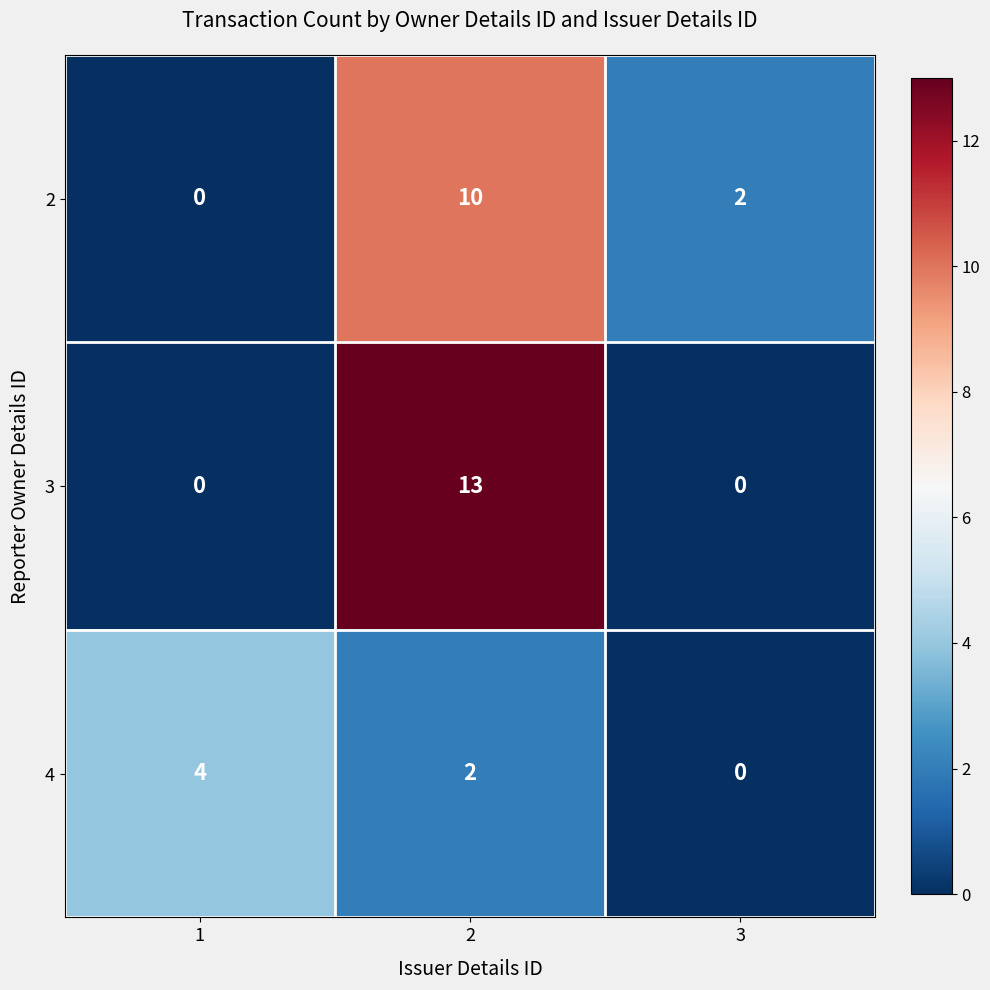

The 4 series shows 4 at 1. True or false?

True